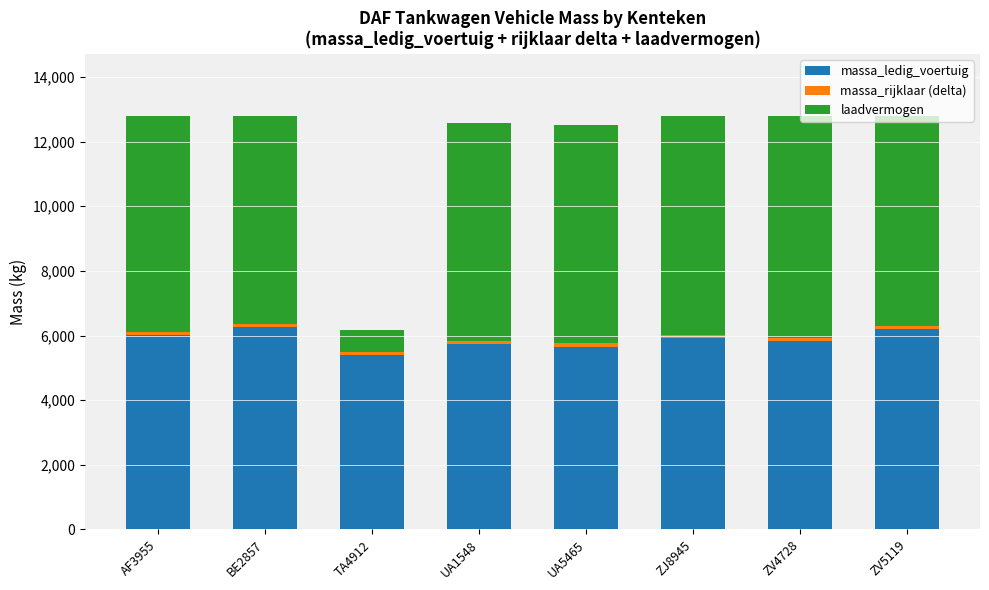

What is the average value of the massa_ledig_voertuig series?

5875